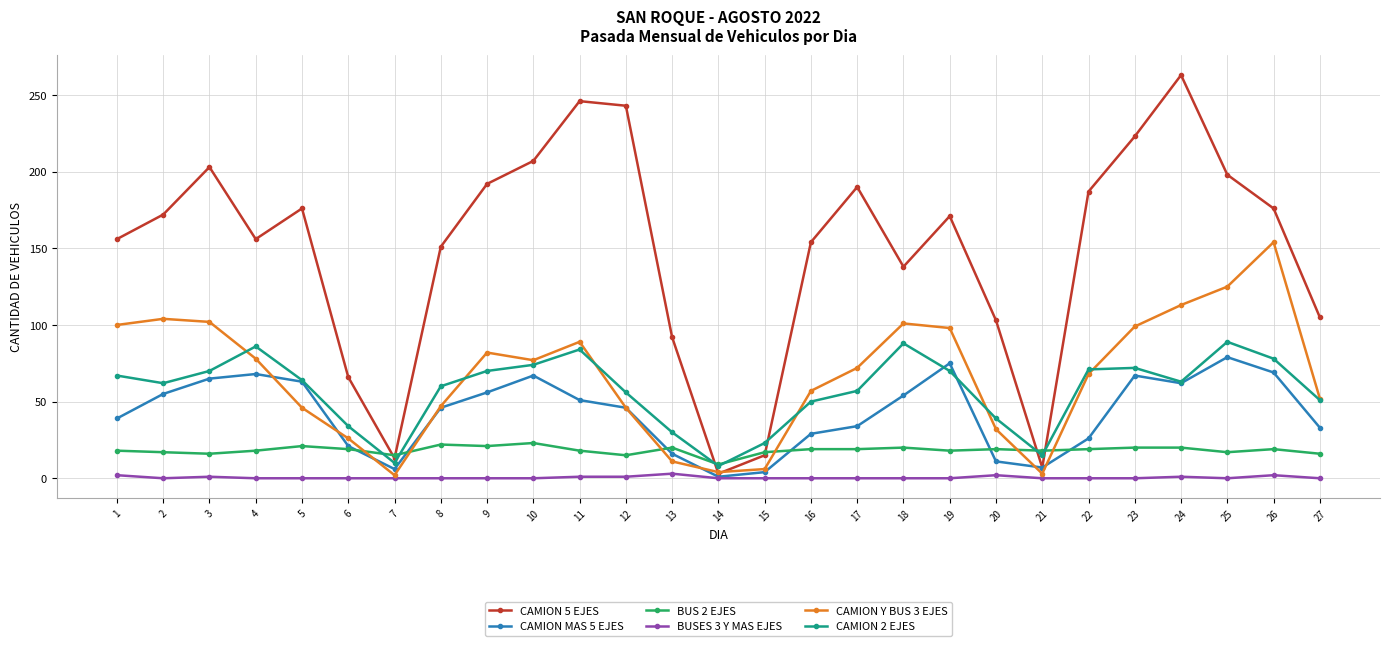

What is the difference between the CAMION 5 EJES values at 15 and 12?

228